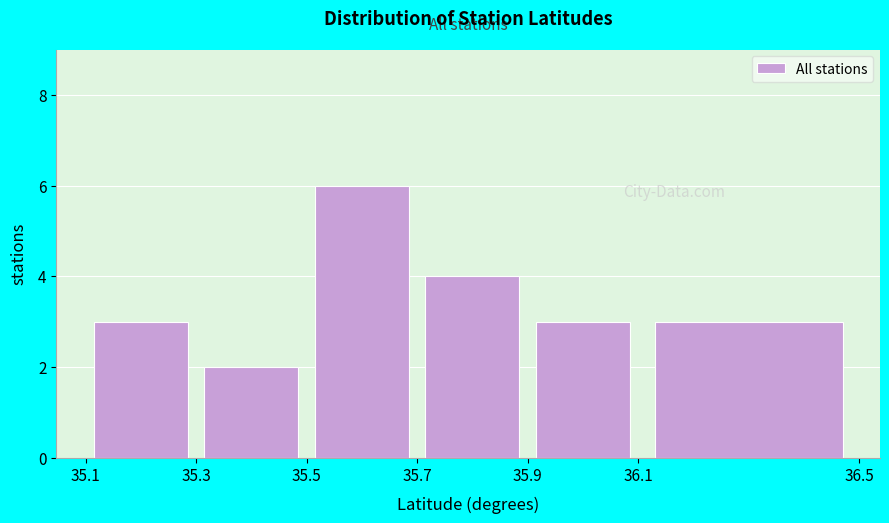

Reading left to right, list every bar in this chart as the range it spans on the x-axis followed by its height. The values are not printed on the chart, so give them approximately, as read against the axis.

35.1 to 35.3: 3
35.3 to 35.5: 2
35.5 to 35.7: 6
35.7 to 35.9: 4
35.9 to 36.1: 3
36.1 to 36.5: 3